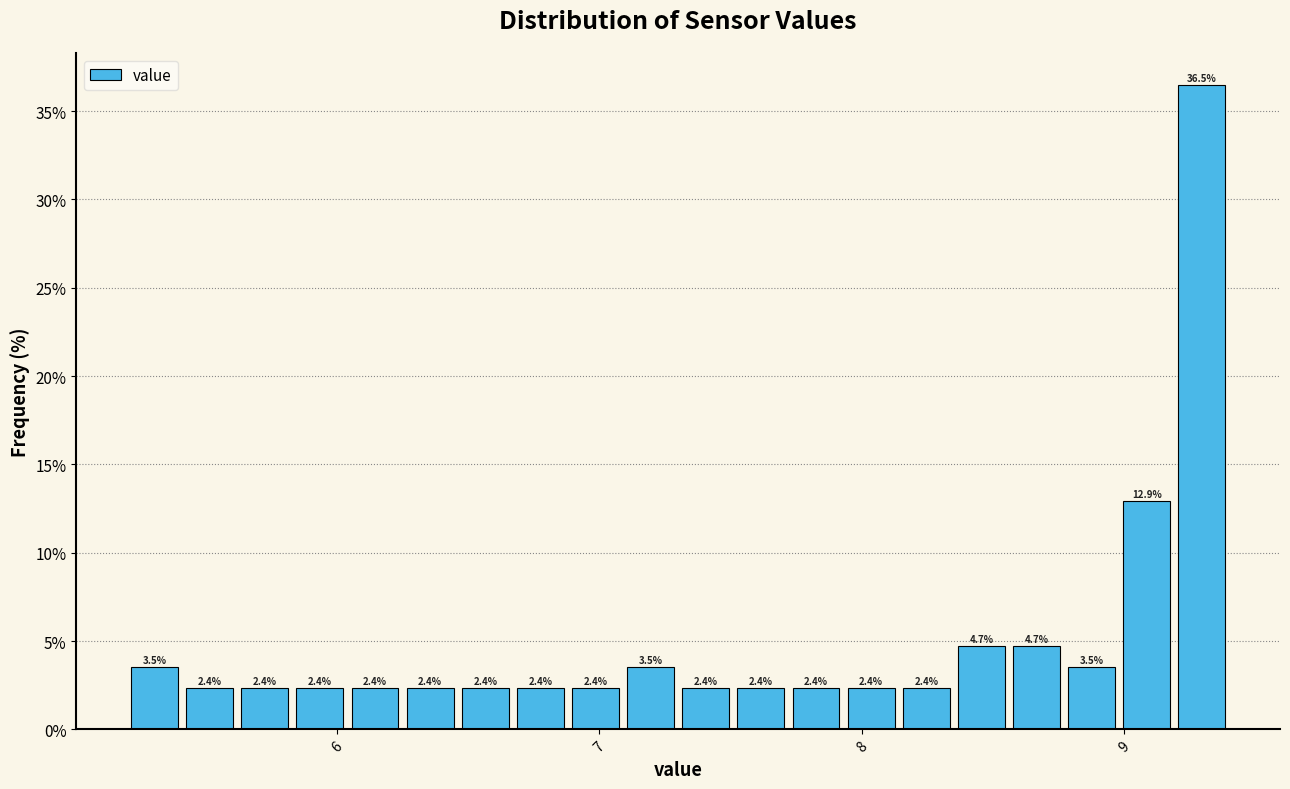

Around what value on the x-axis is the tallest bar? Give the approximate position of its centre, as read against the axis.

9.3